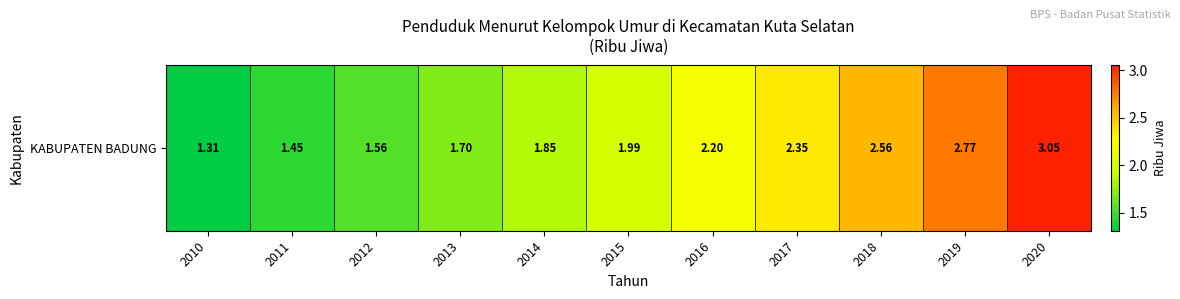

What is the greatest value displayed?

3.0